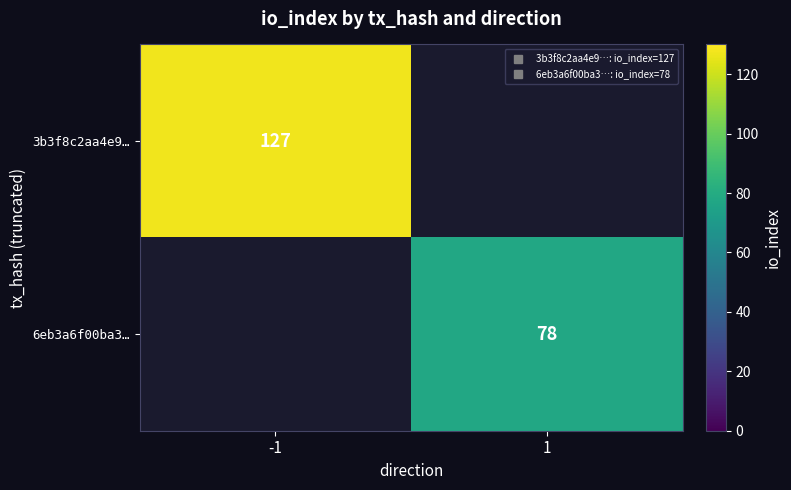

Which category has the highest value across all series?

-1